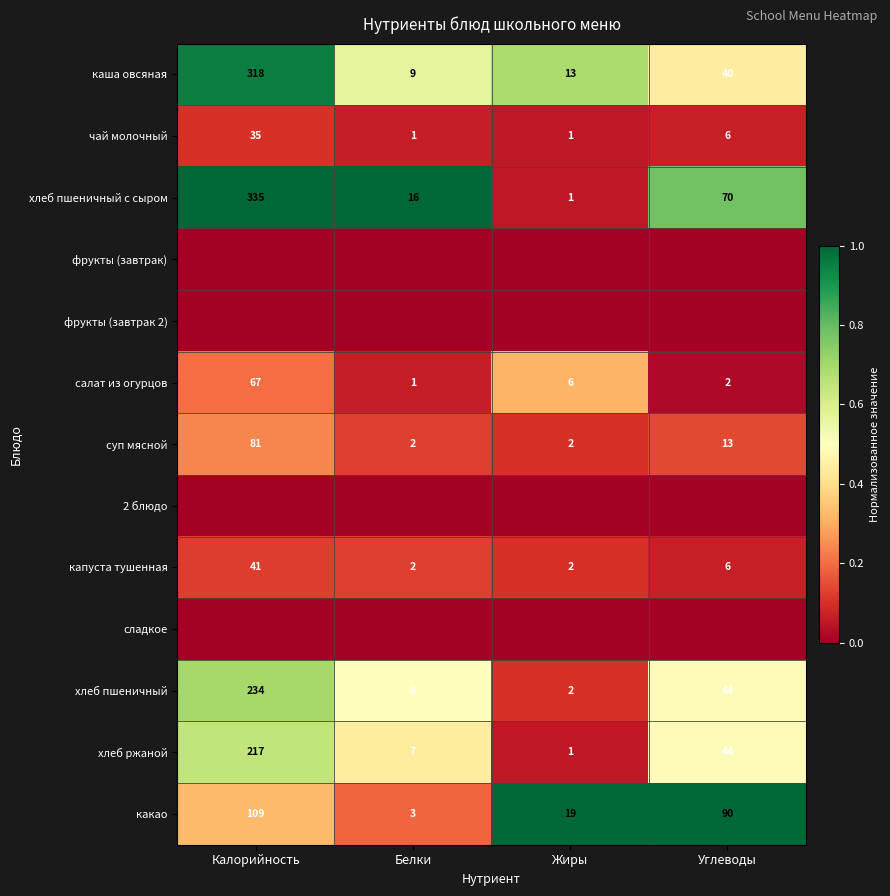

What value does the хлеб ржаной series have at Углеводы, to the nearest 50?

50